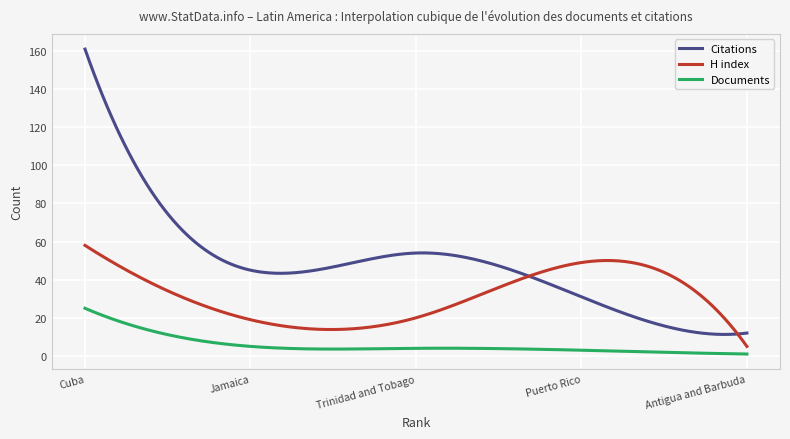

Rank the series by their average value, from lowest to highest.

Documents, H index, Citations